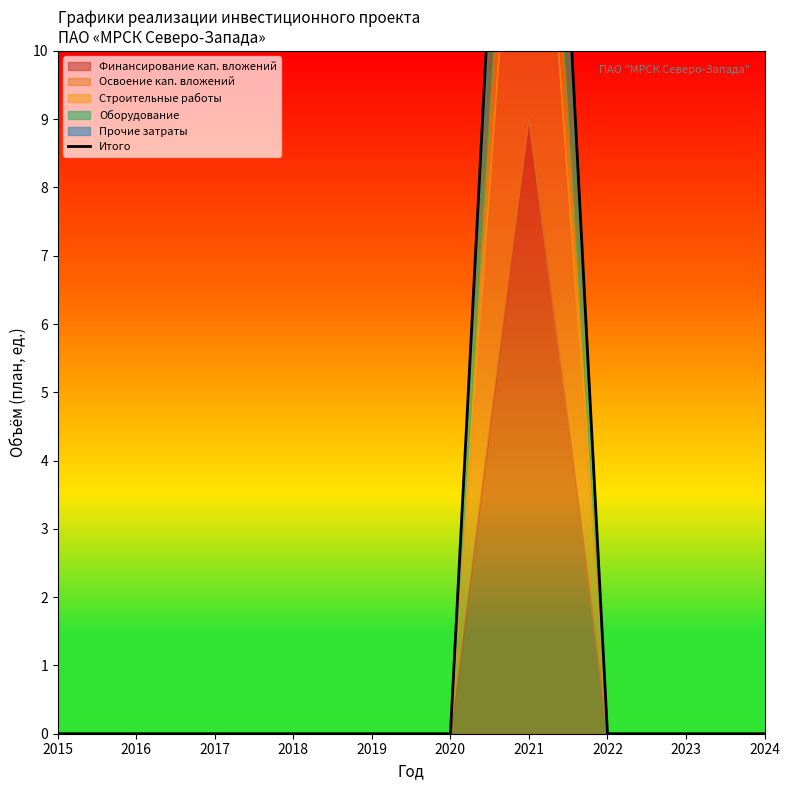

Reading left to right, extract all data points from this chart.

0	0	0	0	0	0	22	0	0	0